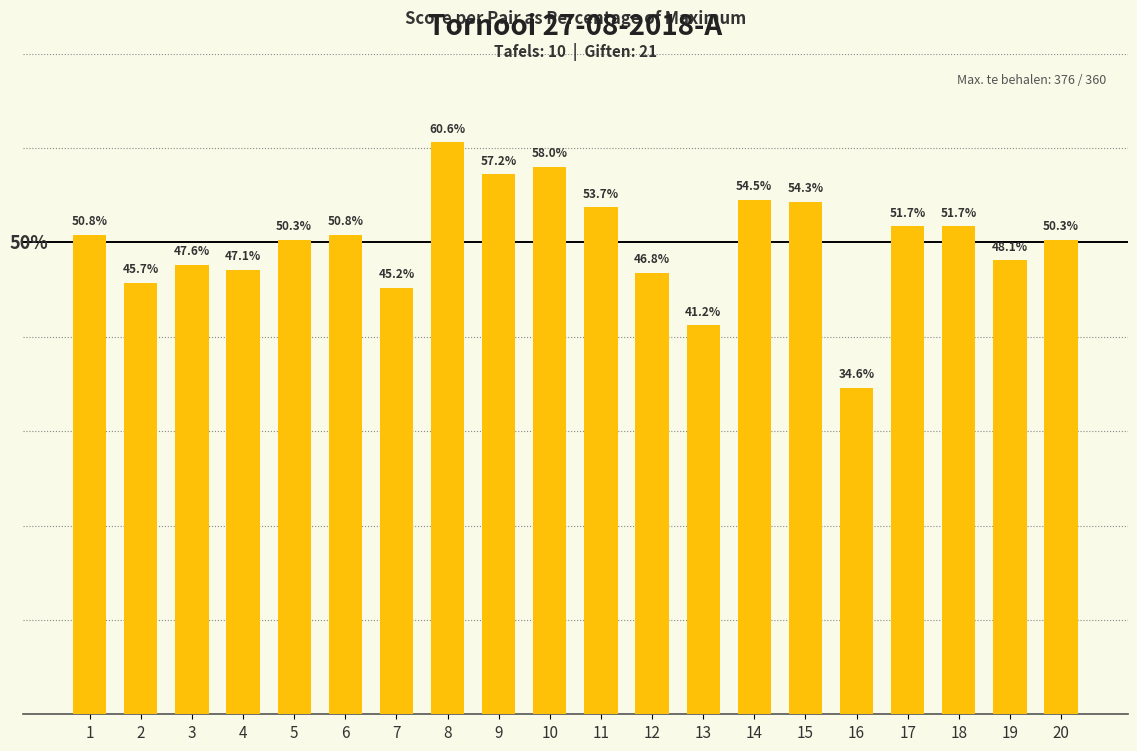

Reading left to right, what are all the values shown in this chart?

50.8	45.7	47.6	47.1	50.3	50.8	45.2	60.6	57.2	58.0	53.7	46.8	41.2	54.5	54.3	34.6	51.7	51.7	48.1	50.3